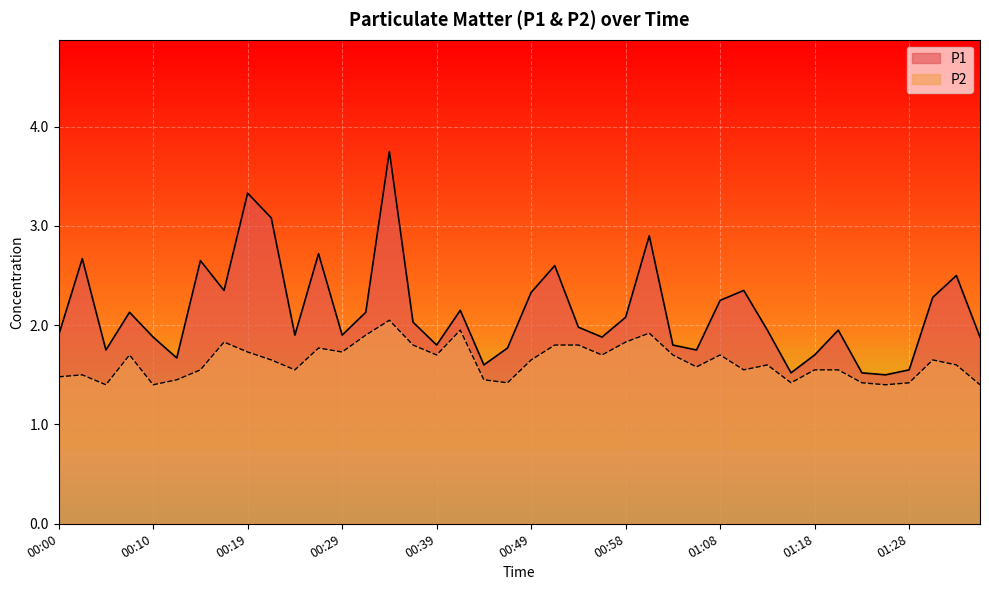

The P1 series shows 2.7 at 00:02. True or false?

True